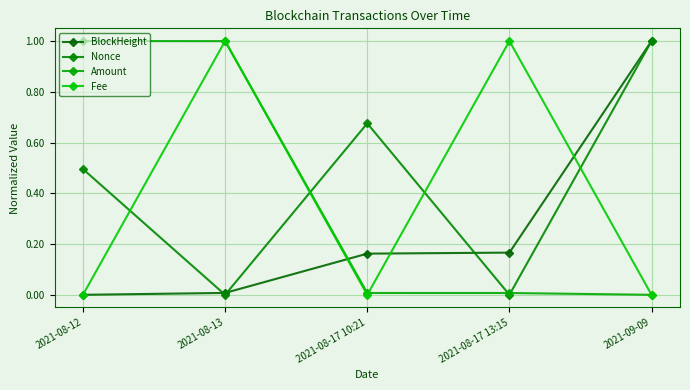

What is the total value across all series at 2021-08-12?

1.5